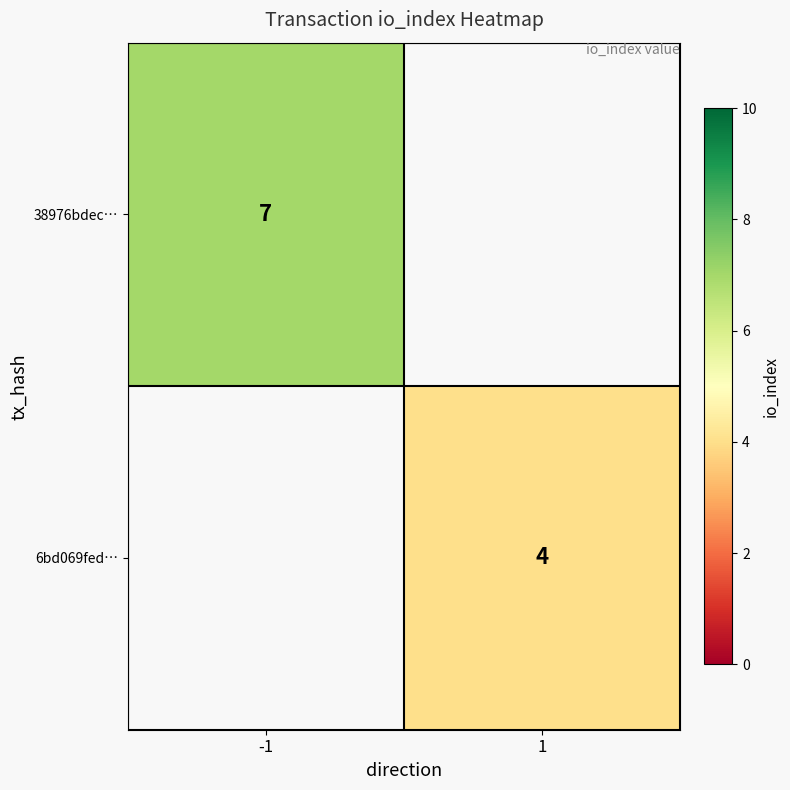

Which label corresponds to the smallest value in the chart?

1